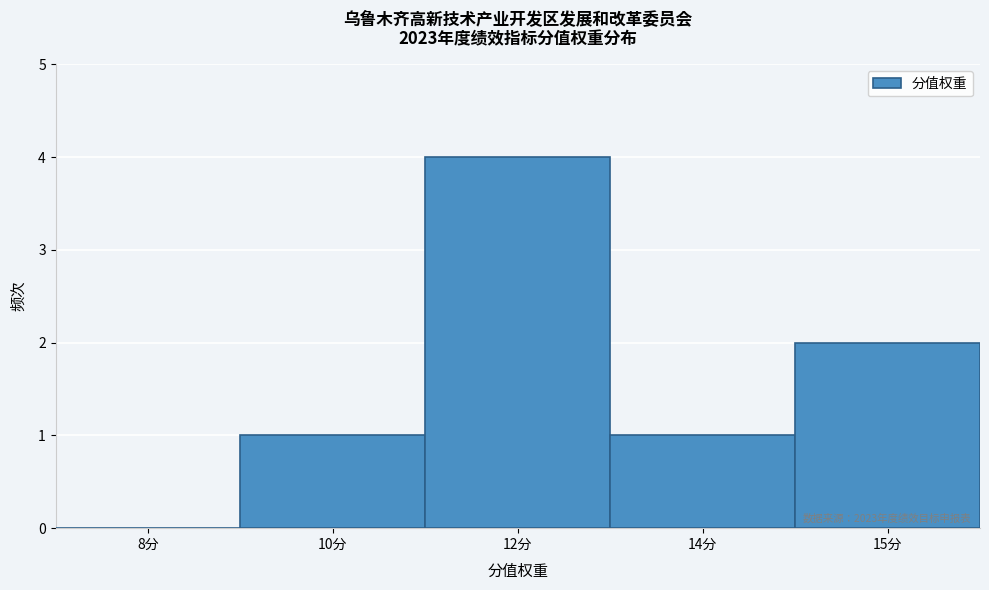

Reading right to left, what are all the values shown in this chart?

15分=2	14分=1	12分=4	10分=1	8分=0